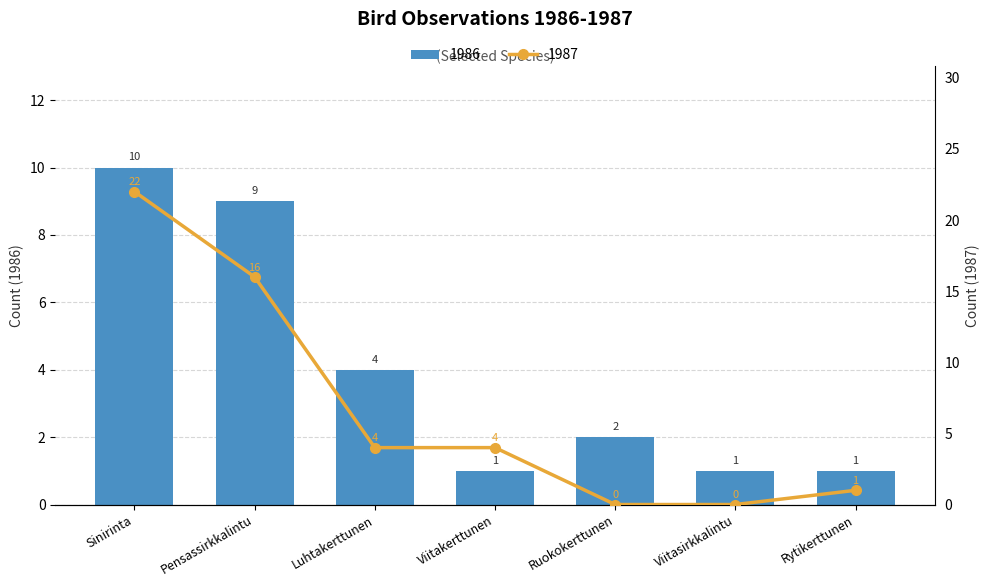

What is the greatest value displayed?

10